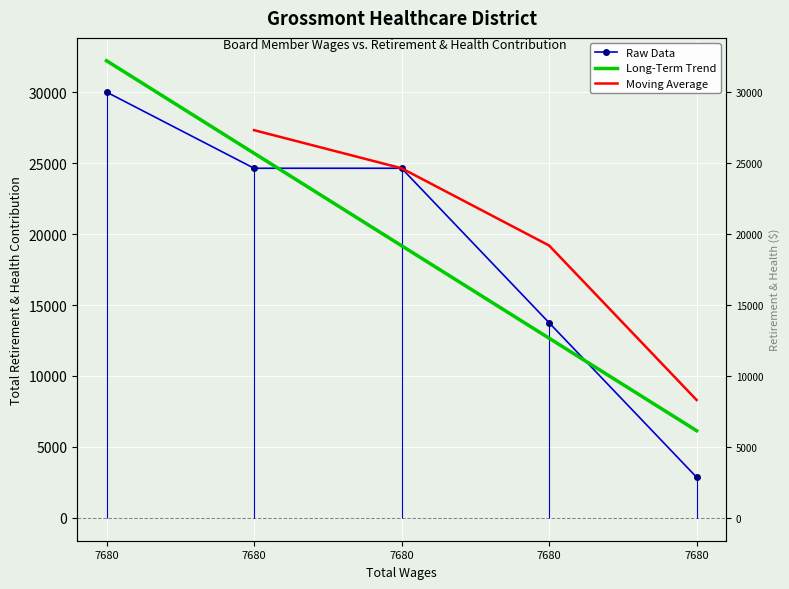

Between 7680.0 and 7680.0, which is larger?

7680.0